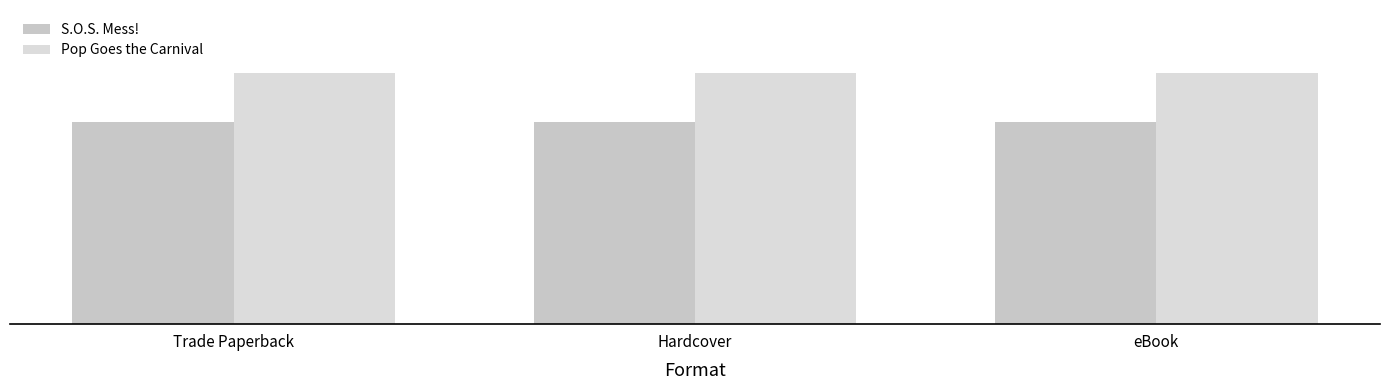

What is the label of the 3rd bar from the left?

eBook